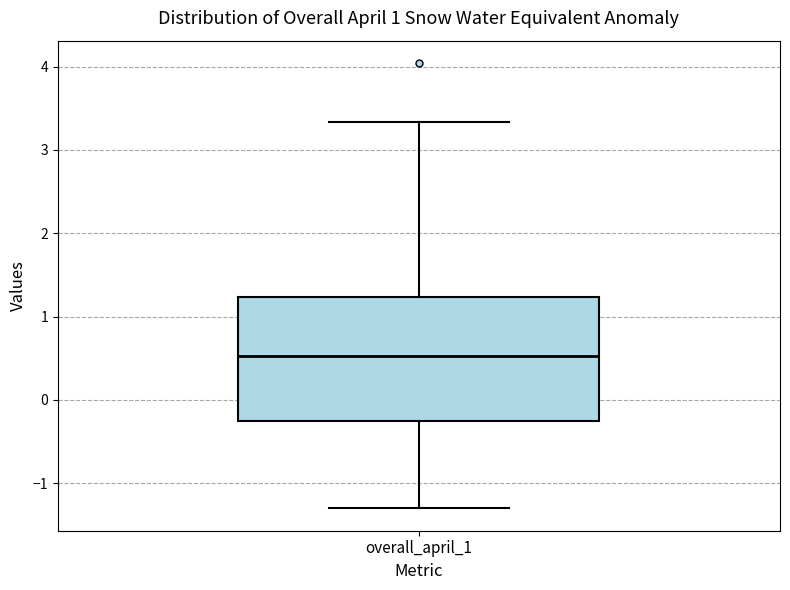

Transcribe this box plot: give where the median line is, the range the box spans, and where the two whiskers end, as read against the y-axis. The values are not printed on the chart, so give them approximately, as read against the axis.

median 0.5, box -0.3 to 1.2, whiskers -1.3 to 3.3